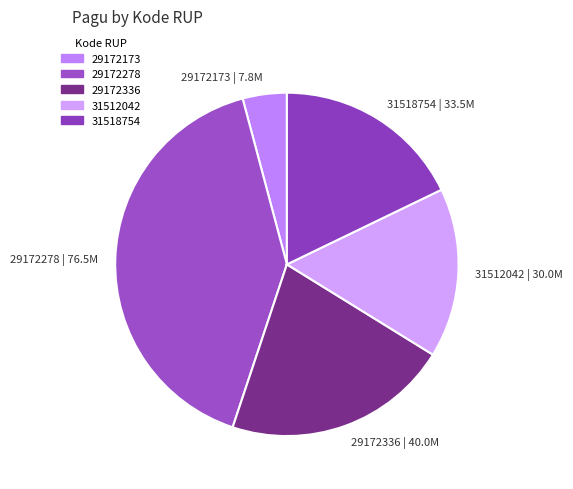

How many slices are in this pie chart?

5